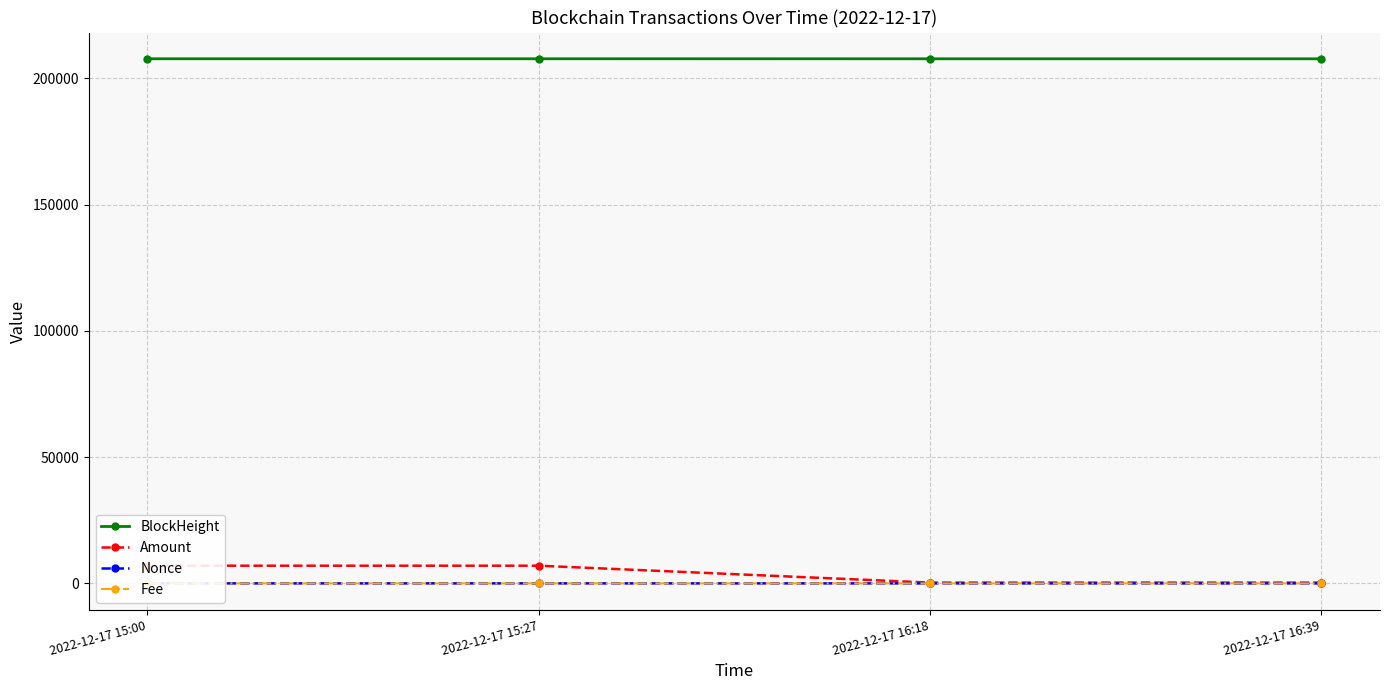

What is the highest value of the BlockHeight series?

207781.0